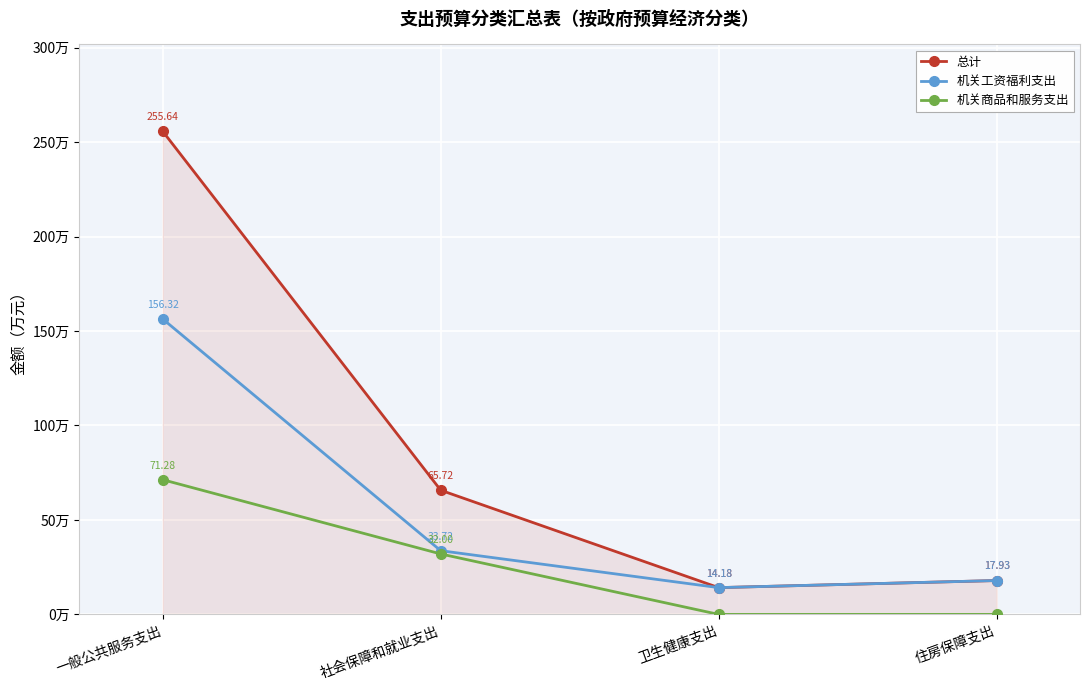

At which category is the sum across all series the highest?

一般公共服务支出